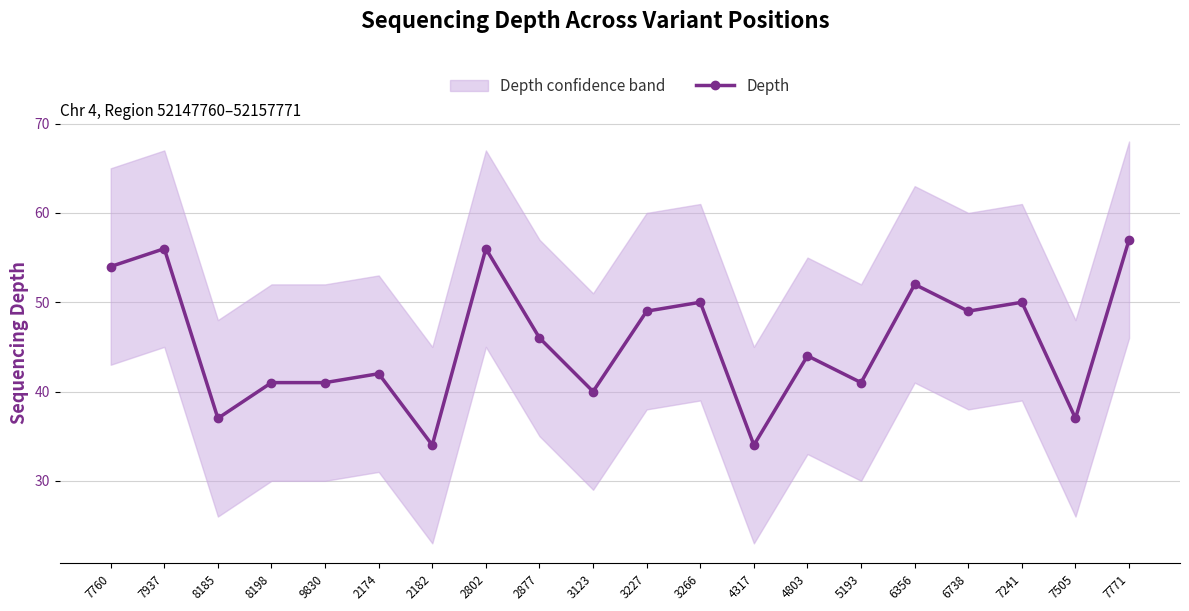

Reading left to right, list all the values displayed in this chart.

7760=54	7937=56	8185=37	8198=41	9830=41	2174=42	2182=34	2802=56	2877=46	3123=40	3227=49	3266=50	4317=34	4803=44	5193=41	6356=52	6738=49	7241=50	7505=37	7771=57